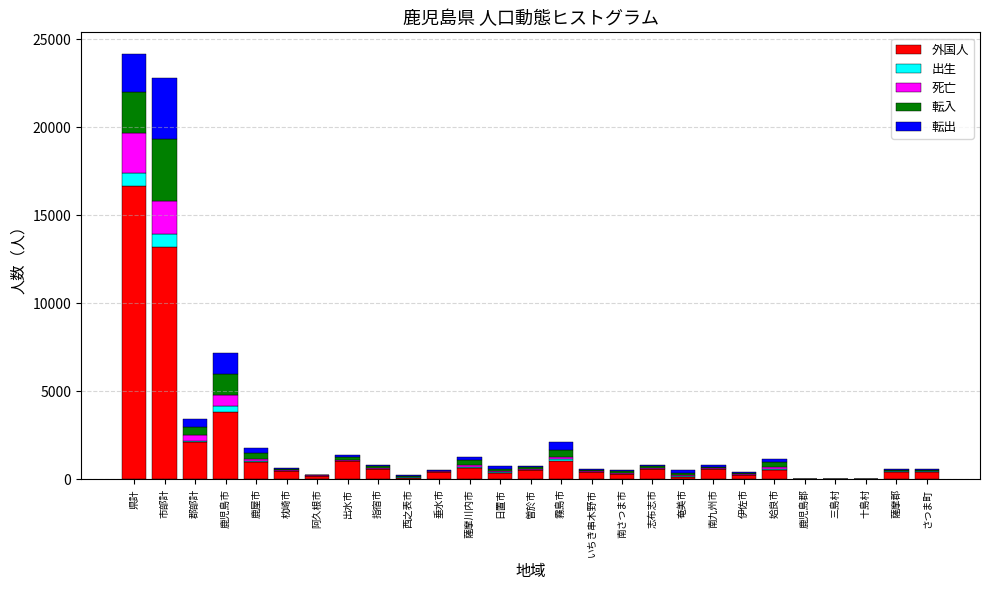

What is the maximum value for 外国人?

16672